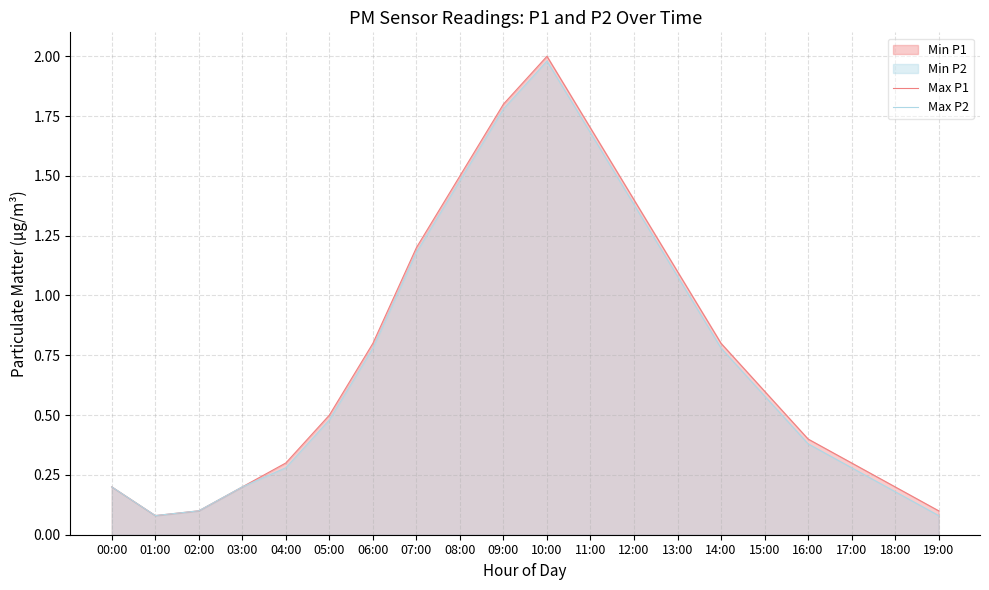

What is the difference between the maximum and second lowest values in the Max P2 series?

1.9